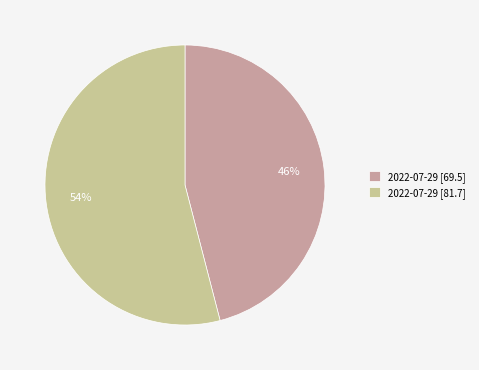

What percentage is the 2022-07-29 [81.7] slice, to the nearest percent?

54%